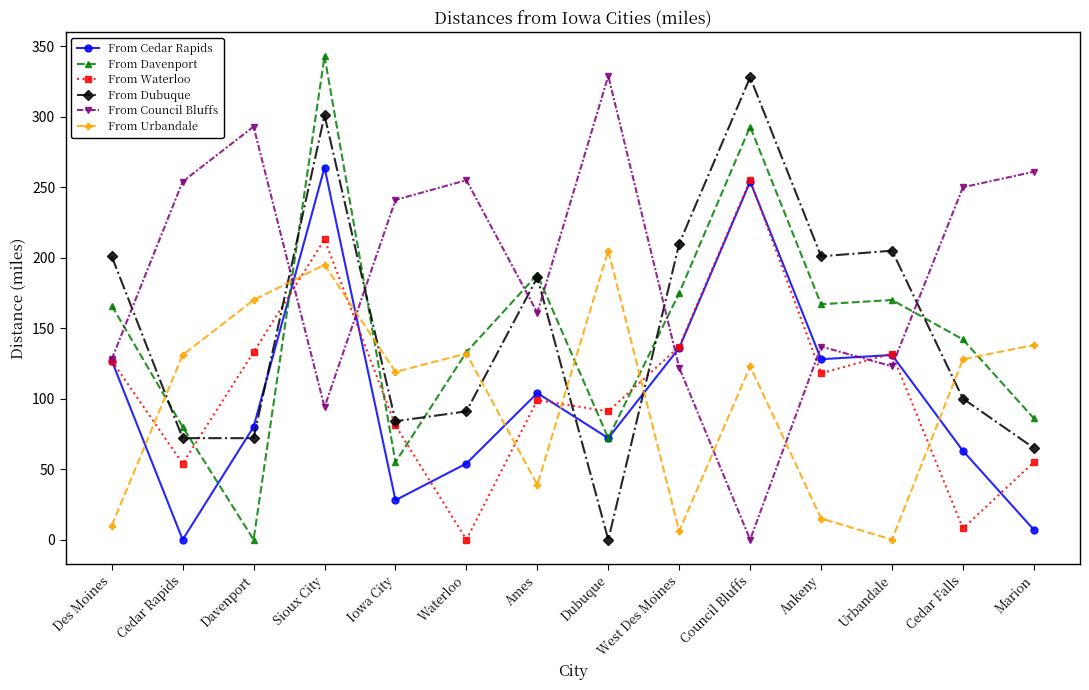

True or false: From Urbandale and From Dubuque intersect in this chart.

True